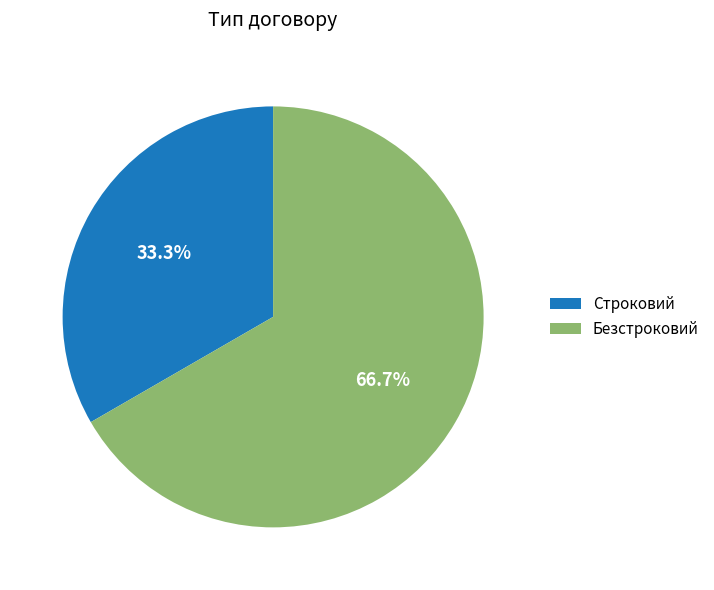

What is the ratio of the value at Строковий to the value at Безстроковий?

0.5